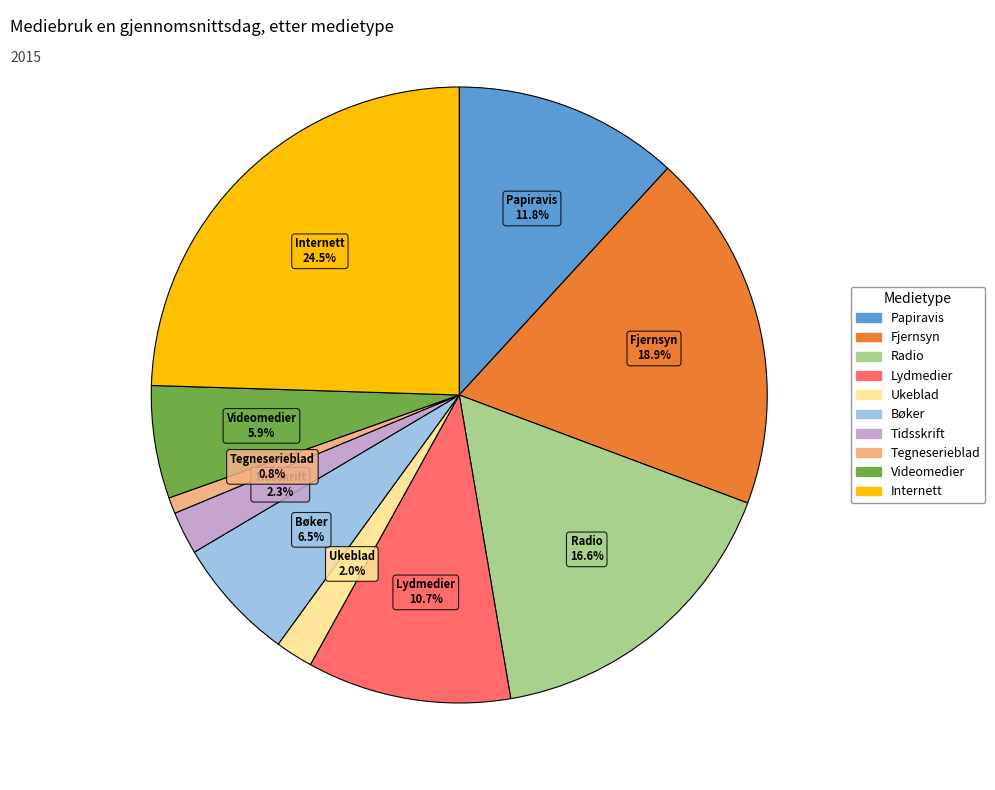

Which category has the biggest portion of the pie?

Internett